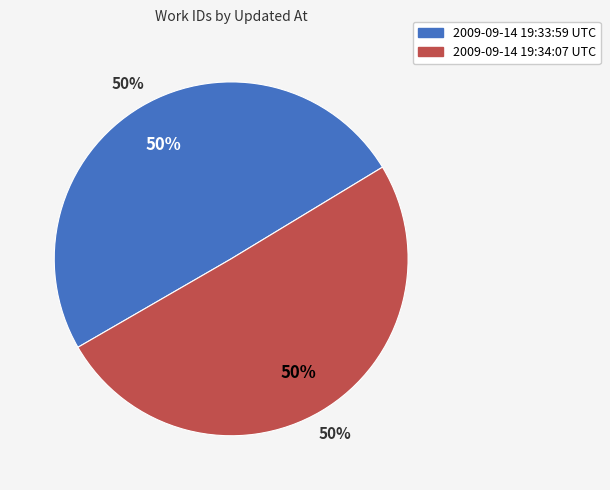

To the nearest percent, what percentage of the pie is 2009-09-14 19:34:07 UTC?

50%